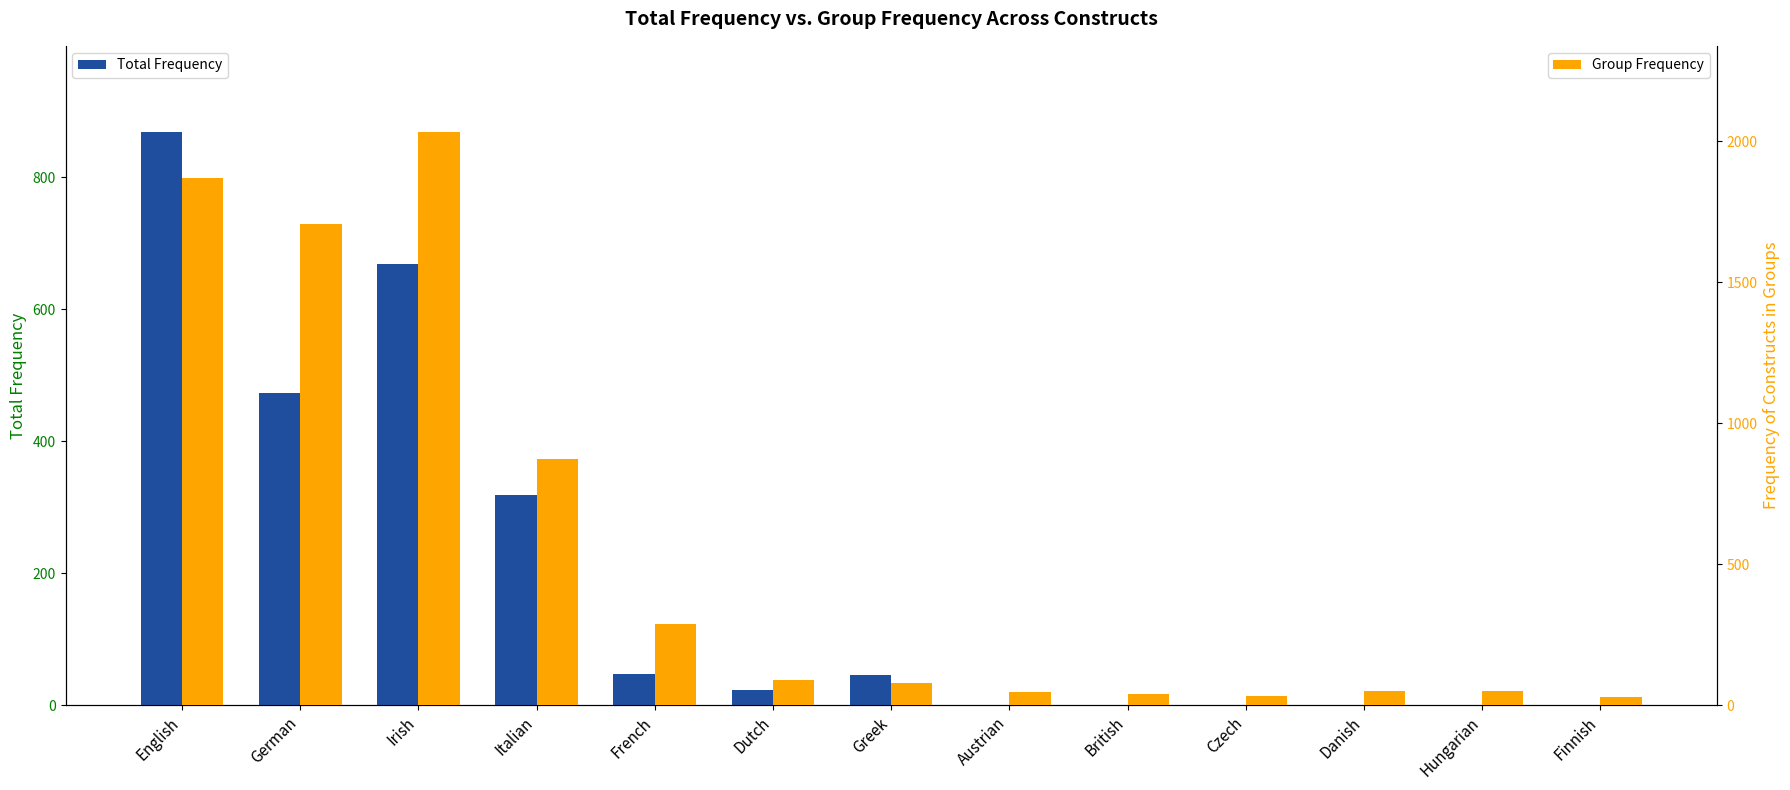

How many values in the Group Frequency series exceed 79?

6